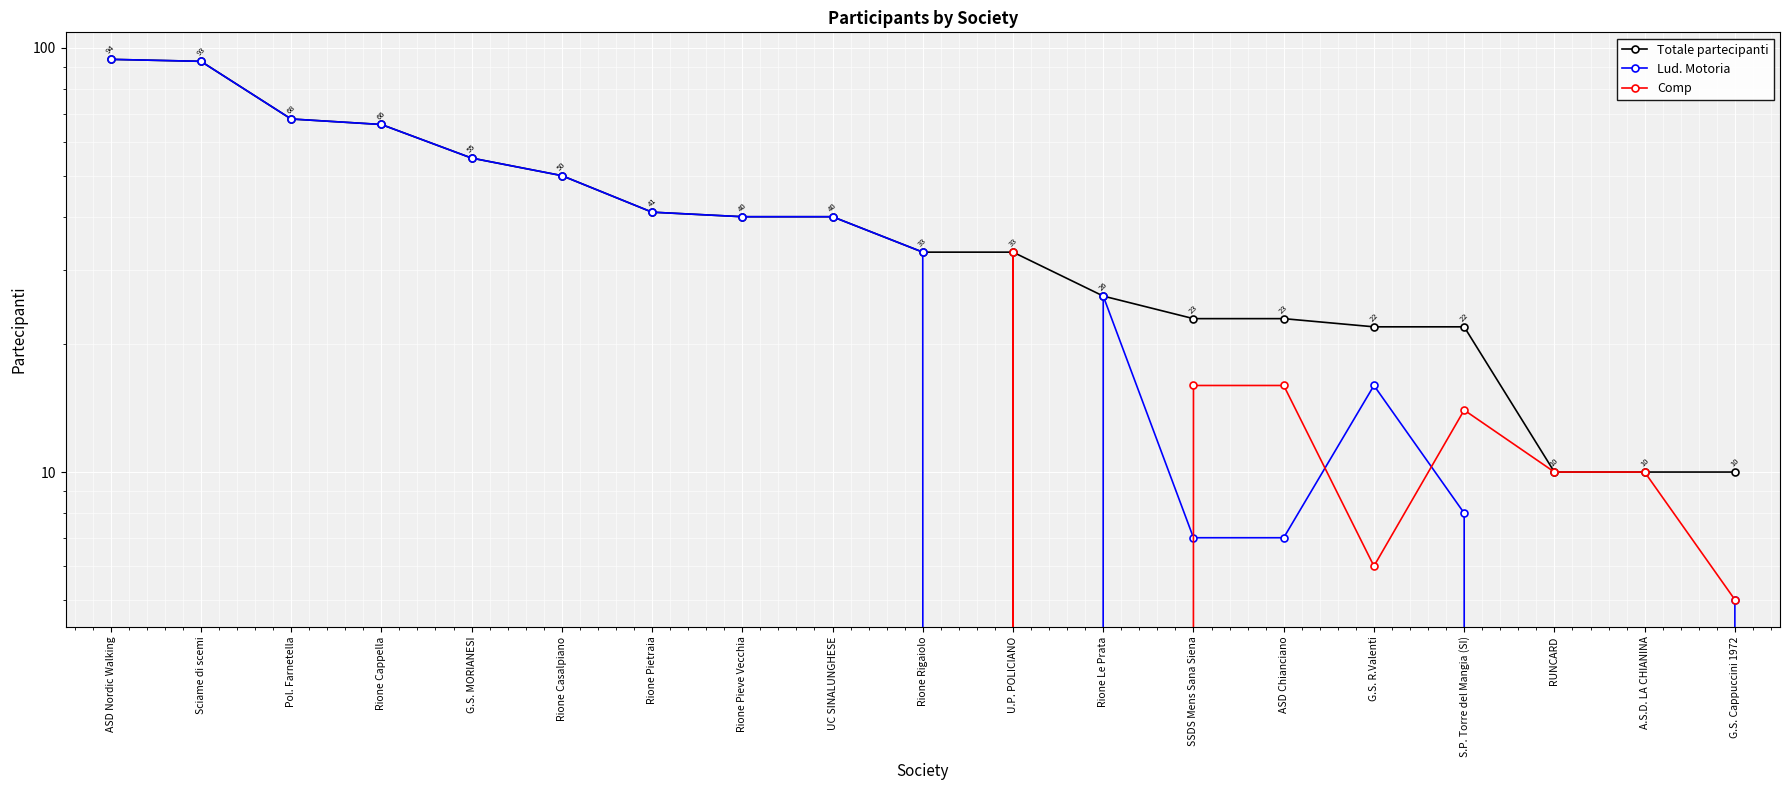

Where is Comp nearest to the value 16?

SSDS Mens Sana Siena